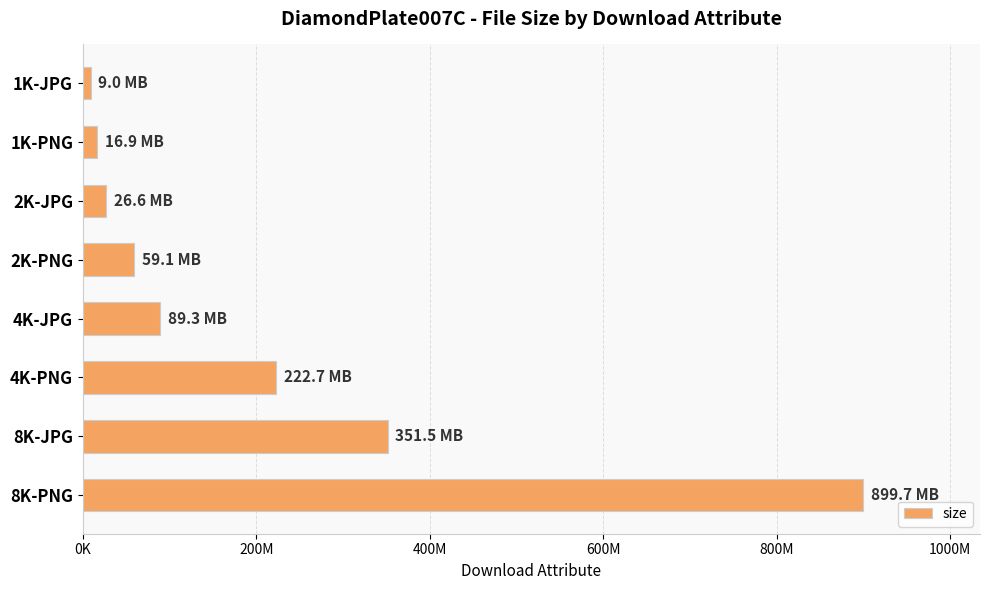

Are the bars horizontal?

Yes